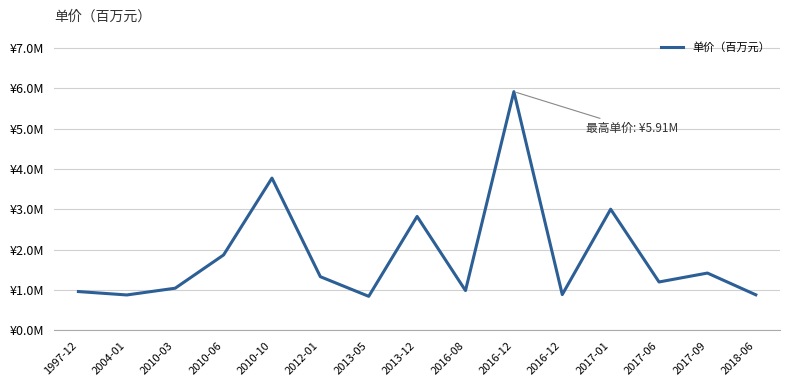

Does the chart have visible grid lines?

Yes